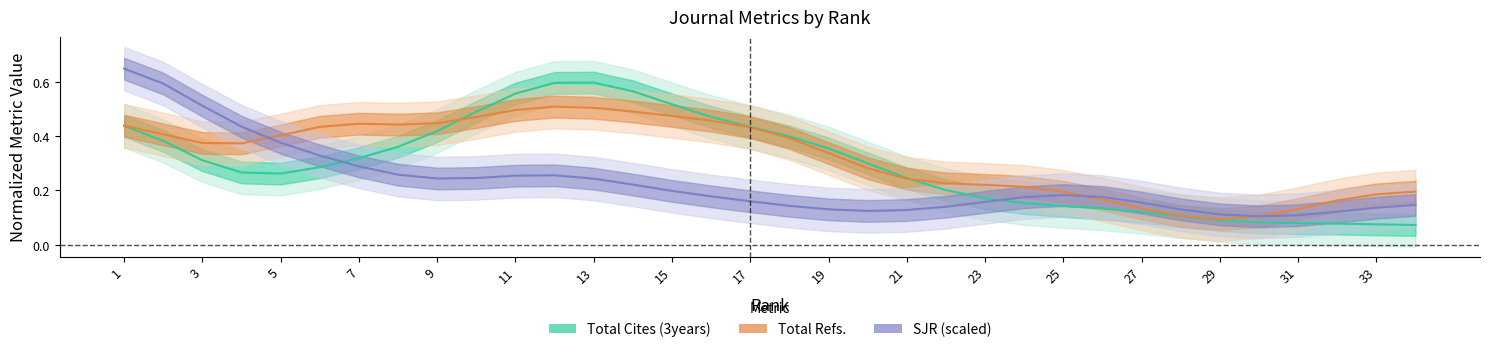

In Total Cites (3years), how many points are lower than both neighbors (excluding endpoints)?

1